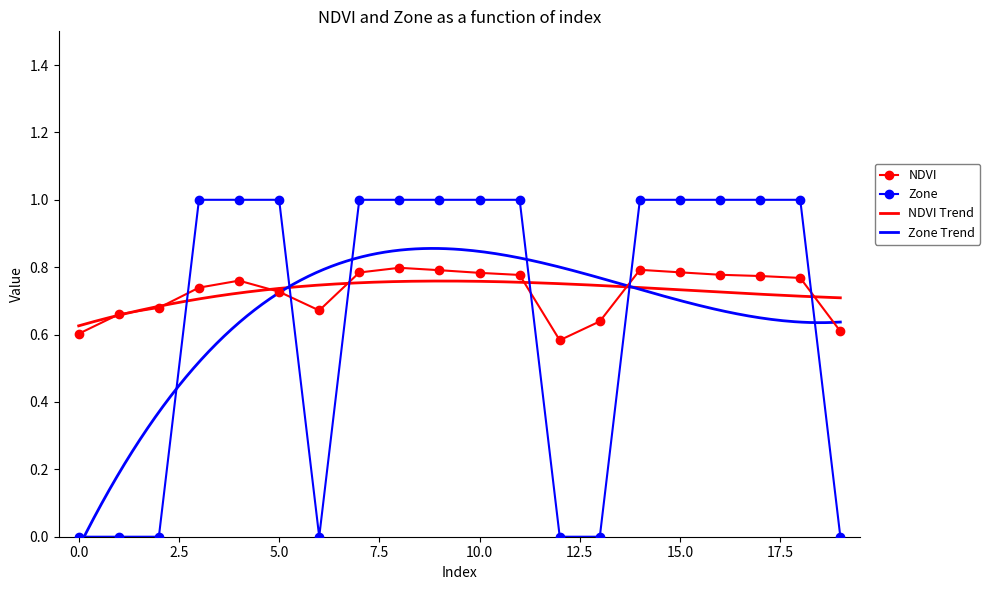

Reading left to right, list all the values displayed in this chart.

NDVI: 0=0.6	1=0.7	2=0.7	3=0.7	4=0.8	5=0.7	6=0.7	7=0.8	8=0.8	9=0.8	10=0.8	11=0.8	12=0.6	13=0.6	14=0.8	15=0.8	16=0.8	17=0.8	18=0.8	19=0.6
Zone: 0=0.0	1=0.0	2=0.0	3=1.0	4=1.0	5=1.0	6=0.0	7=1.0	8=1.0	9=1.0	10=1.0	11=1.0	12=0.0	13=0.0	14=1.0	15=1.0	16=1.0	17=1.0	18=1.0	19=0.0